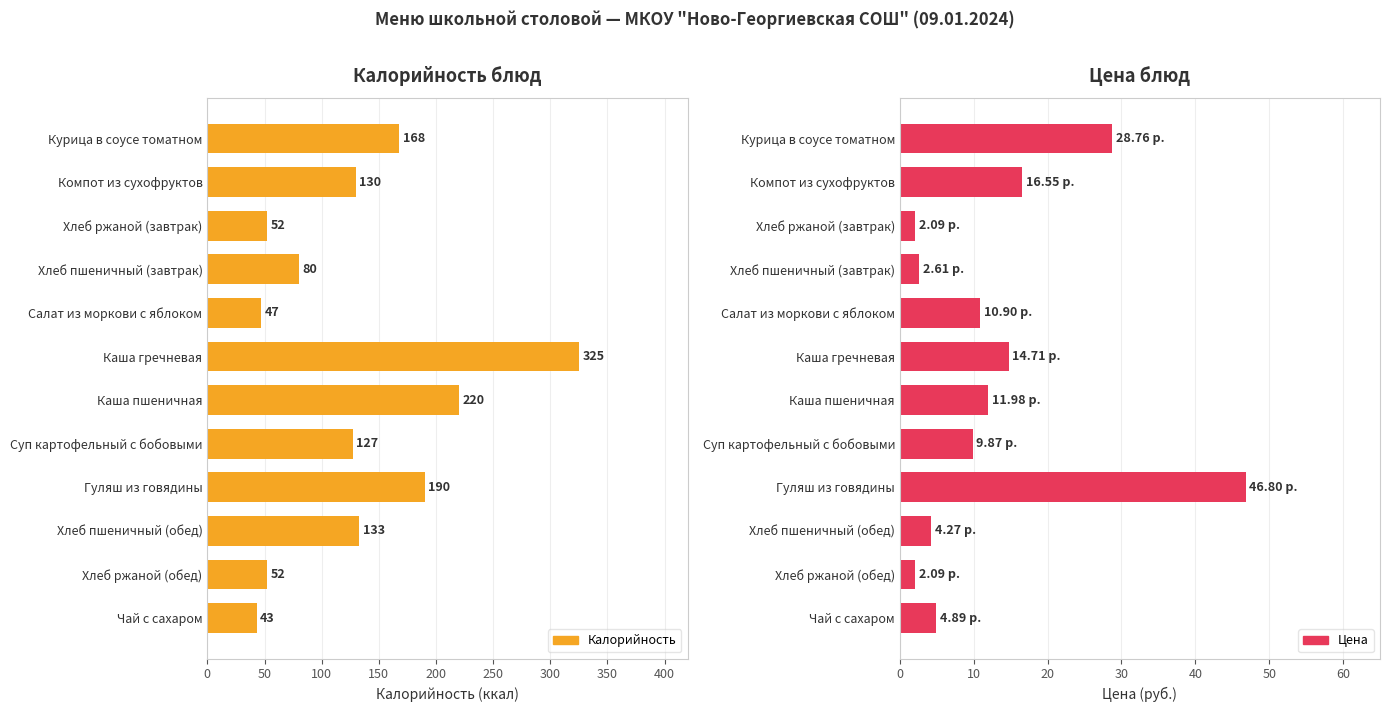

At how many categories does at least one series exceed 208?

2